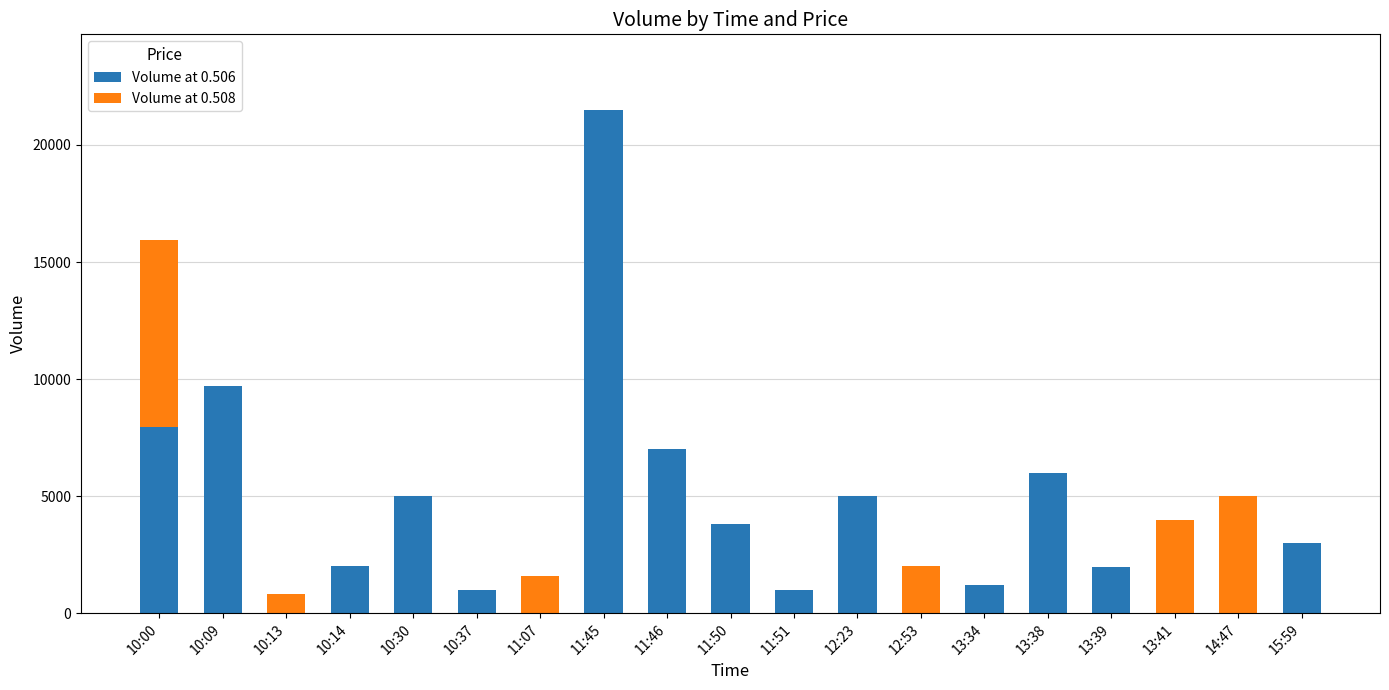

The value of Volume at 0.506 at 13:39 is 1970. True or false?

True